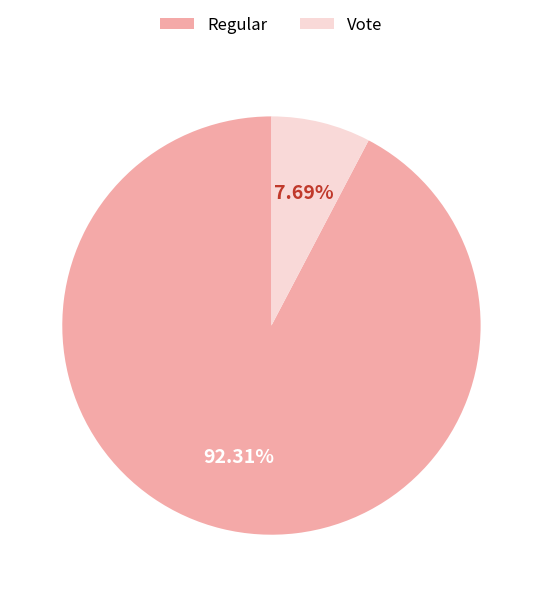

Is Regular the majority of the pie?

Yes